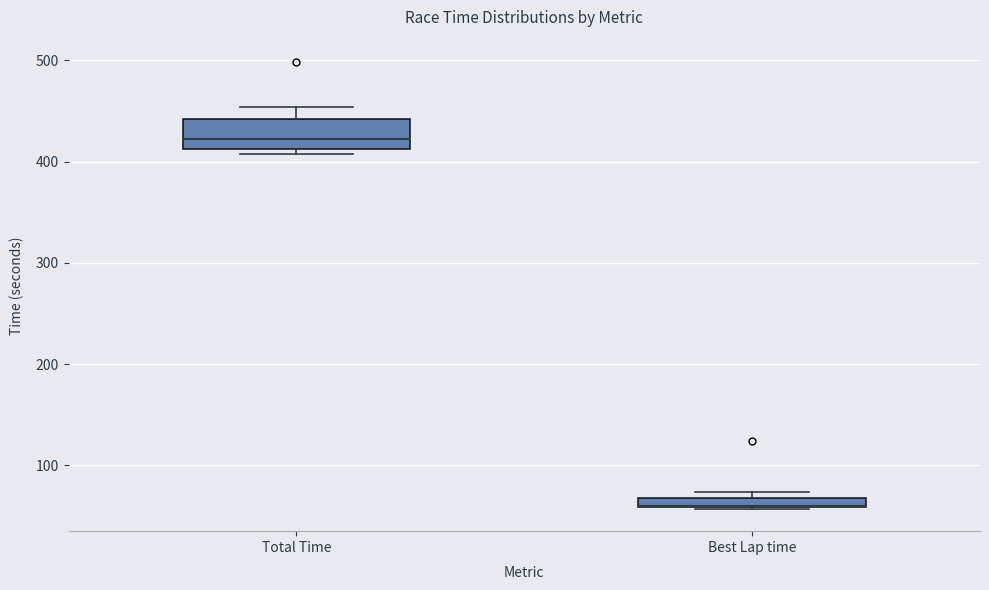

Where is the lower edge of the box for Total Time on the y-axis? The values are not printed on the chart, so give them approximately, as read against the axis.

410